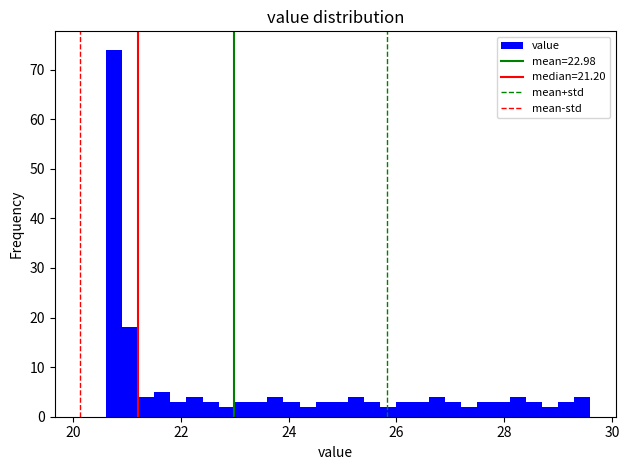

Read against the x-axis, roughly where is the centre of the tallest bar?

20.8